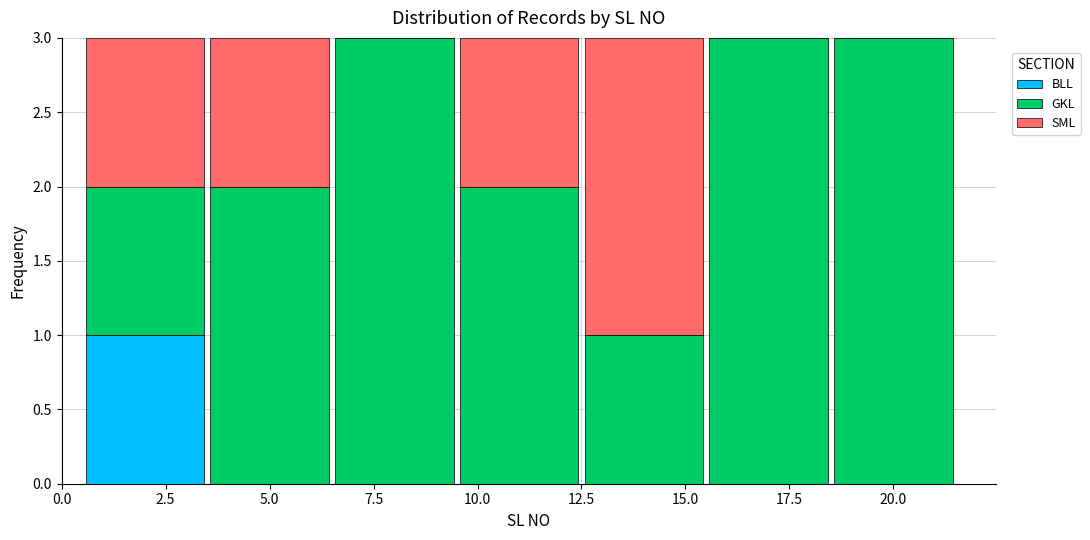

Reading left to right, transcribe this chart: for each stacked bar, give the range it covers on the x-axis and its total height. The values are not printed on the chart, so give them approximately, as read against the axis.

0.5 to 3.5: 3
3.5 to 6.5: 3
6.5 to 9.5: 3
9.5 to 12.5: 3
12.5 to 15.5: 3
15.5 to 18.5: 3
18.5 to 21.5: 3